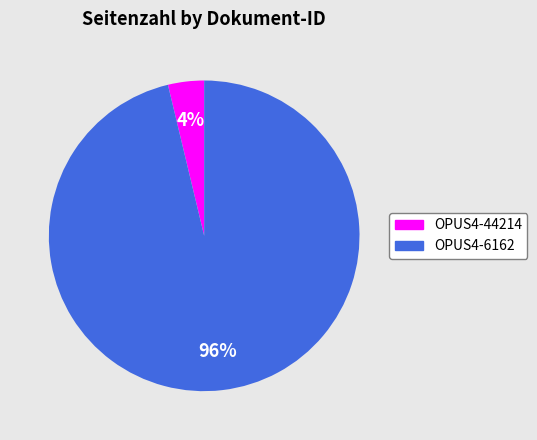

What percentage is the OPUS4-44214 slice, to the nearest percent?

4%